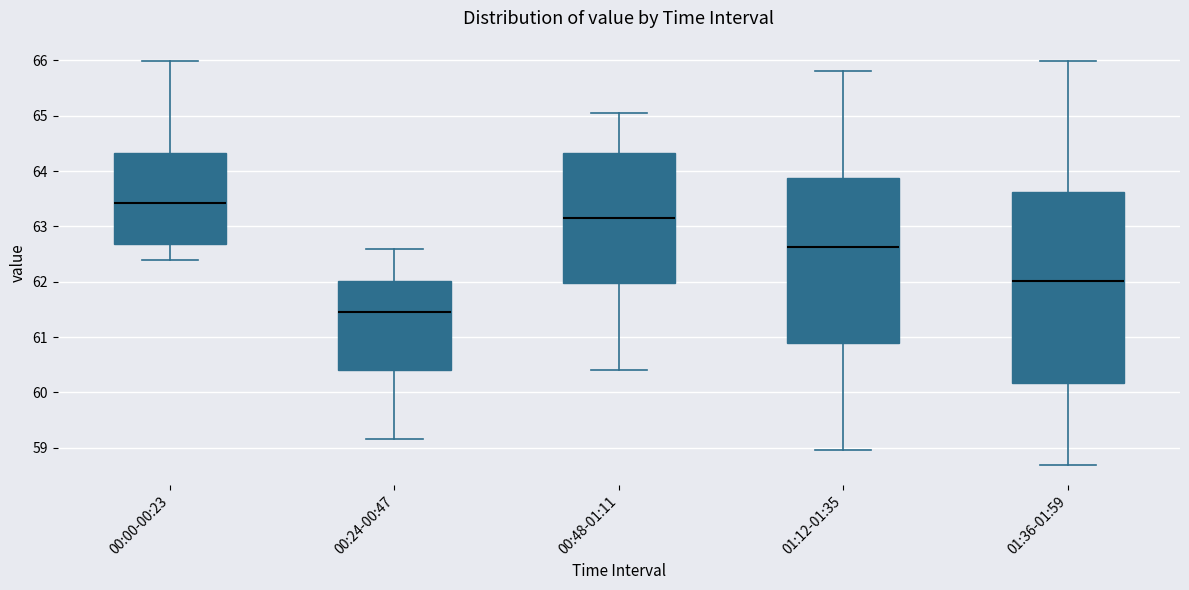

Reading left to right, read every box against the y-axis: the position of its median line, the range the box covers, and the ends of its whiskers. The values are not printed on the chart, so give them approximately, as read against the axis.

00:00-00:23: median 63.4, box 62.7 to 64.3, whiskers 62.4 to 66.0
00:24-00:47: median 61.4, box 60.4 to 62.0, whiskers 59.2 to 62.6
00:48-01:11: median 63.2, box 62.0 to 64.3, whiskers 60.4 to 65.1
01:12-01:35: median 62.6, box 60.9 to 63.9, whiskers 59.0 to 65.8
01:36-01:59: median 62.0, box 60.2 to 63.6, whiskers 58.7 to 66.0